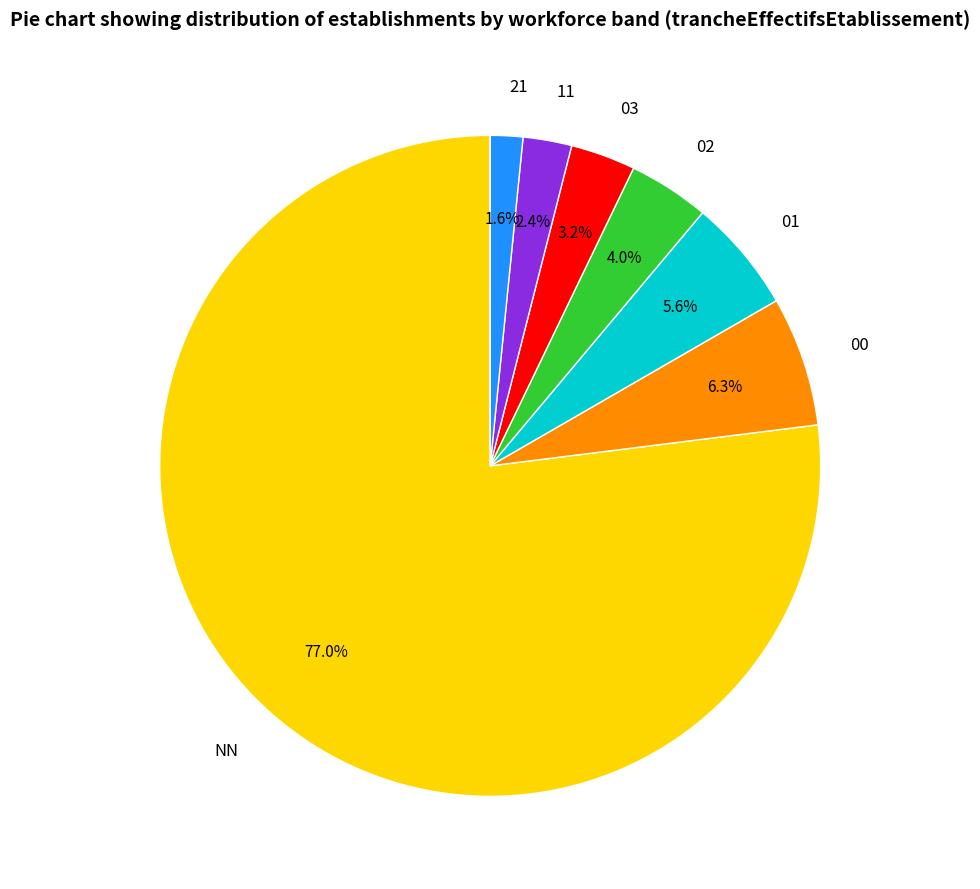

Which slice is the smallest?

21